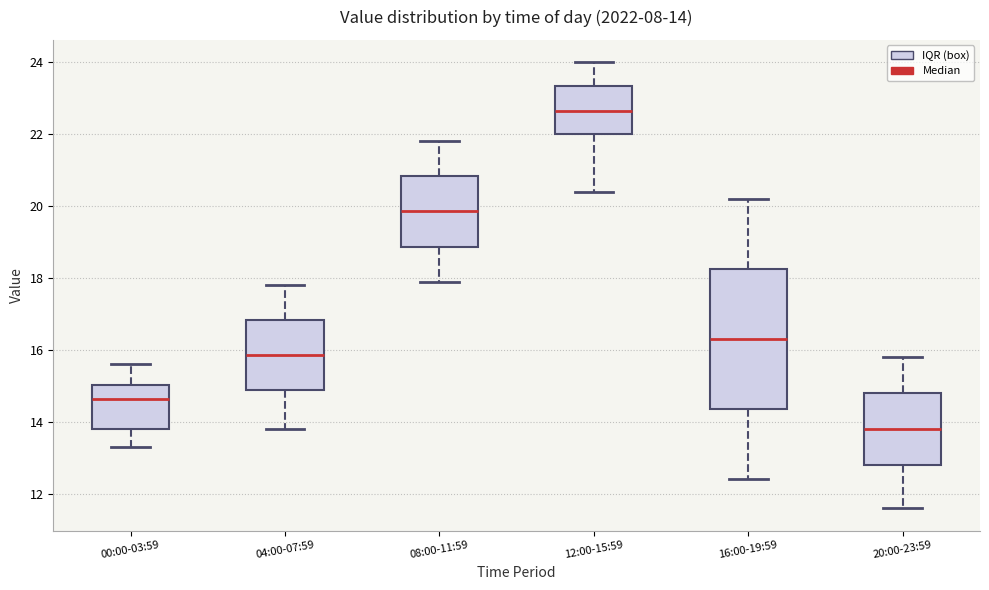

Which box is the tallest, from its lower edge to its upper edge?

16:00-19:59